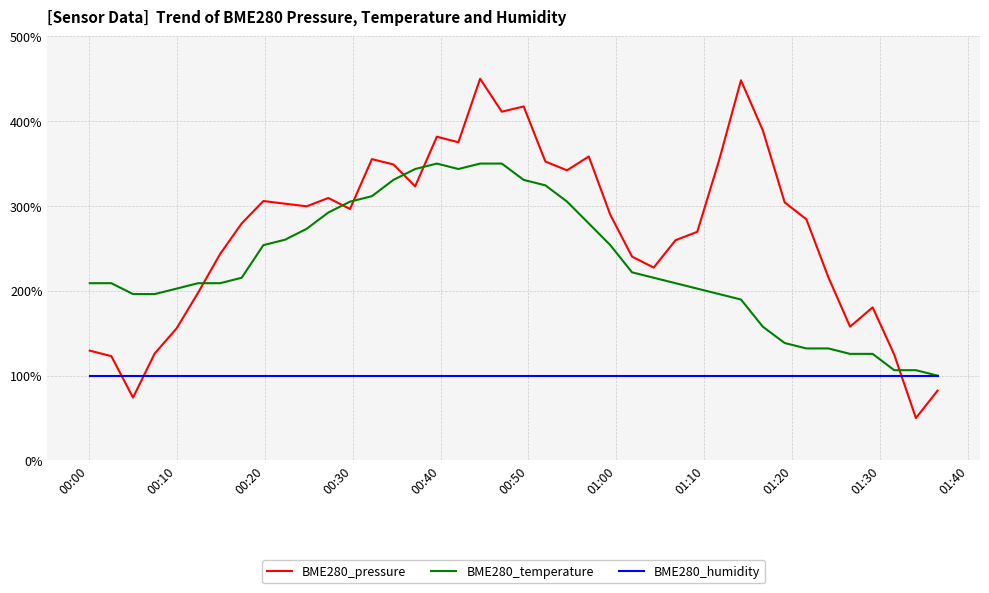

Which series has the widest spread of values?

BME280_pressure